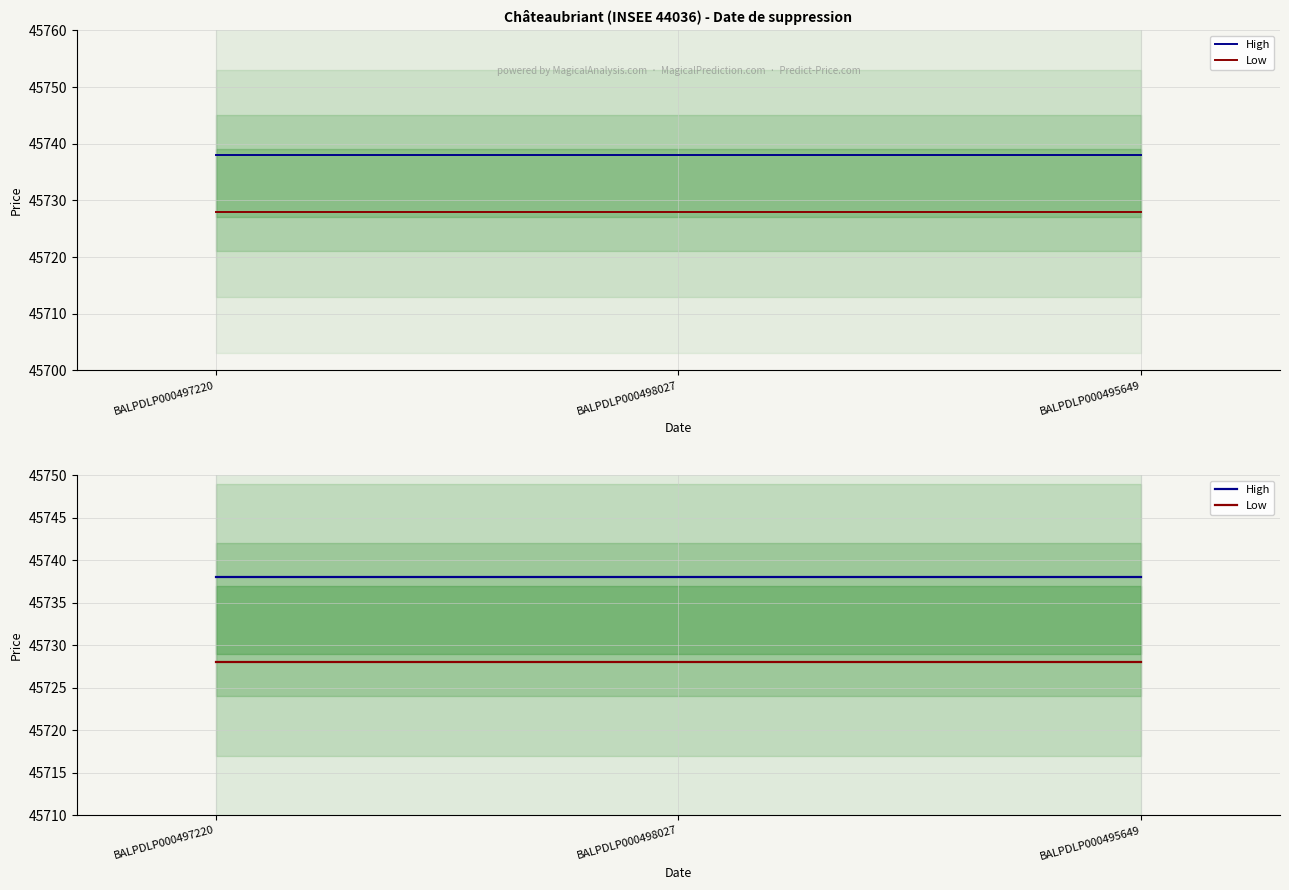

What is the minimum value shown in the chart?

45728